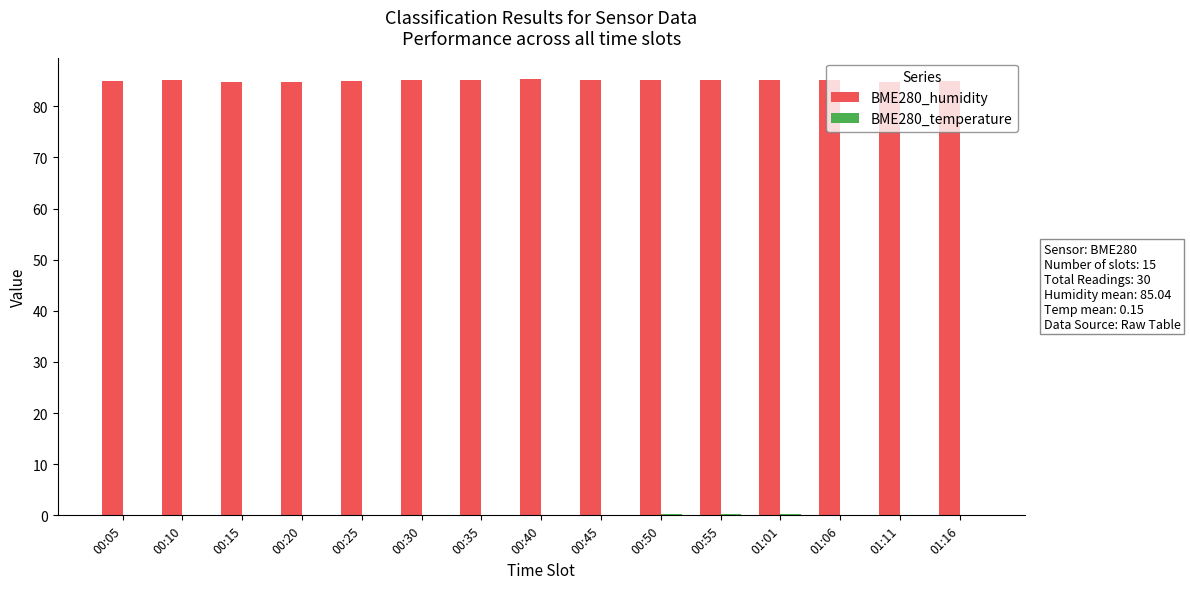

What is the greatest value displayed?

85.3